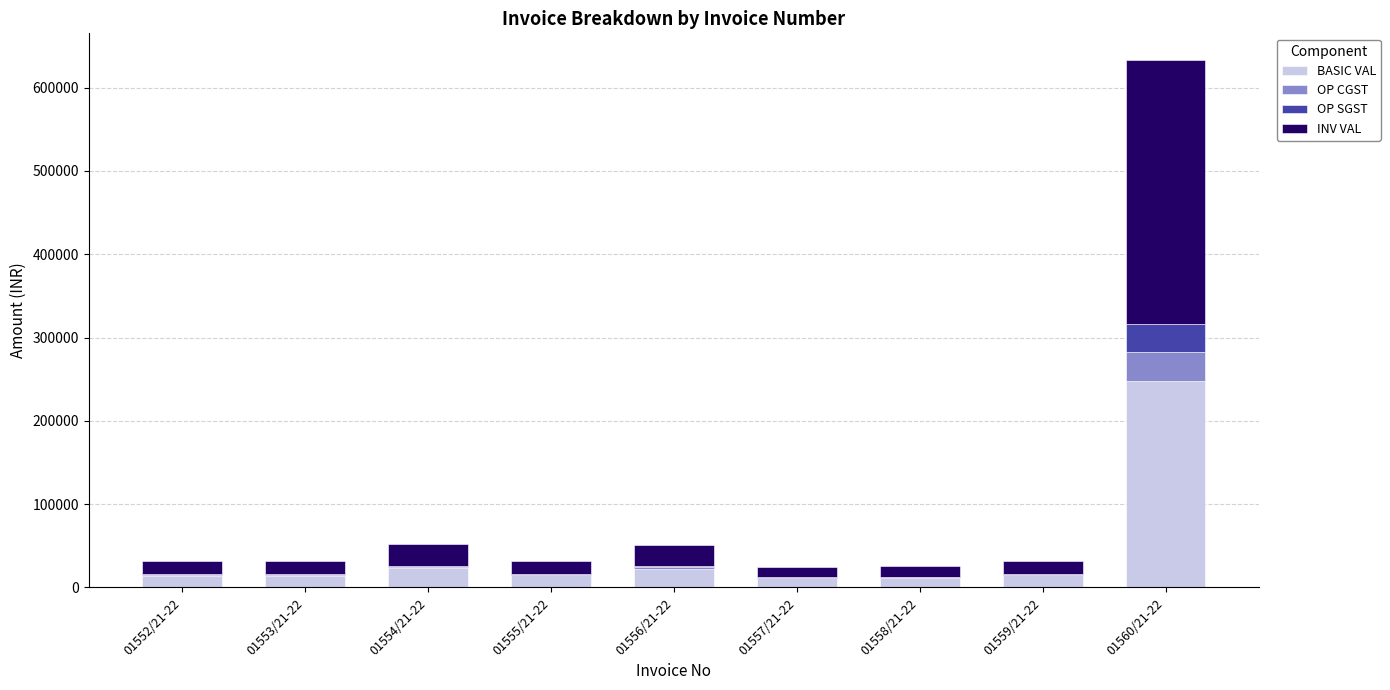

What is the total value across all series at 01560/21-22?

633507.8